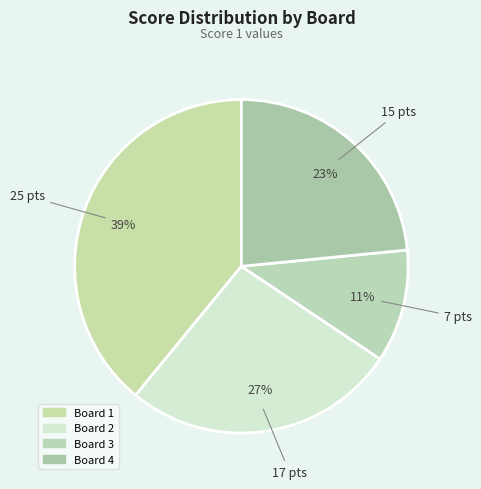

How many slices are in this pie chart?

4